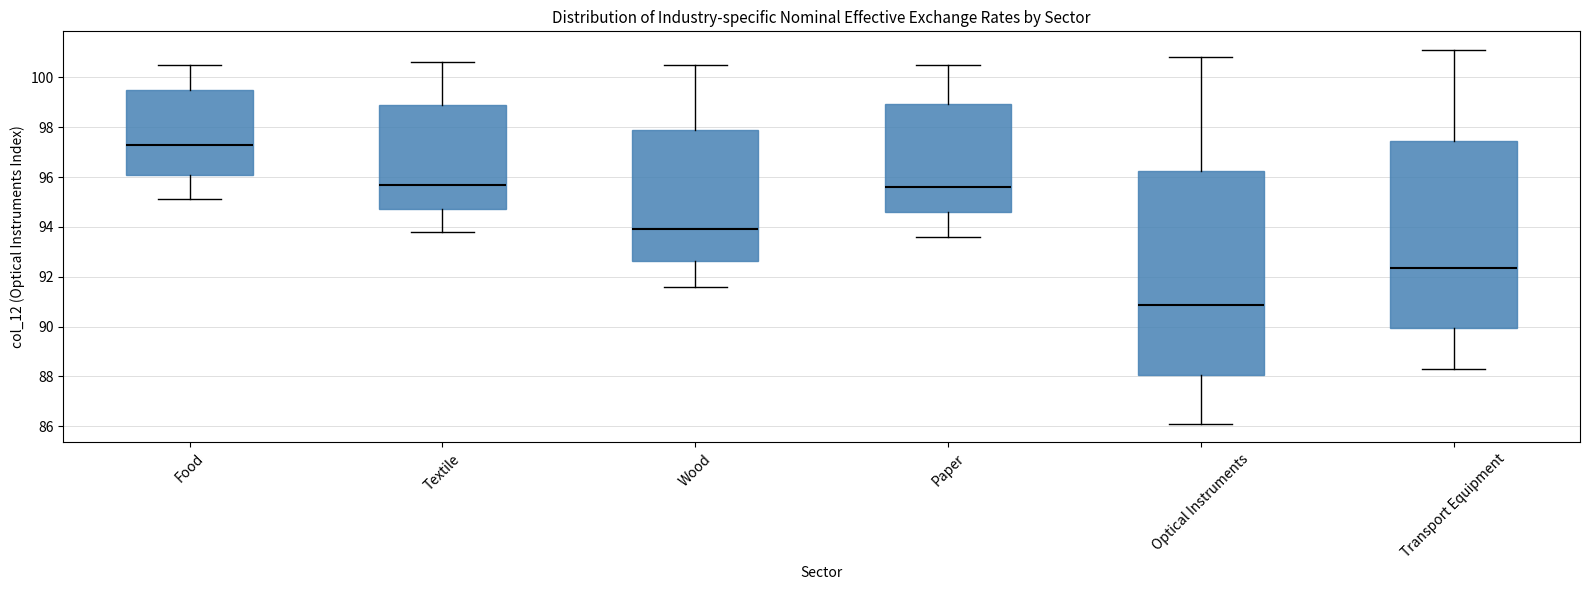

Which box has the highest median line?

Food